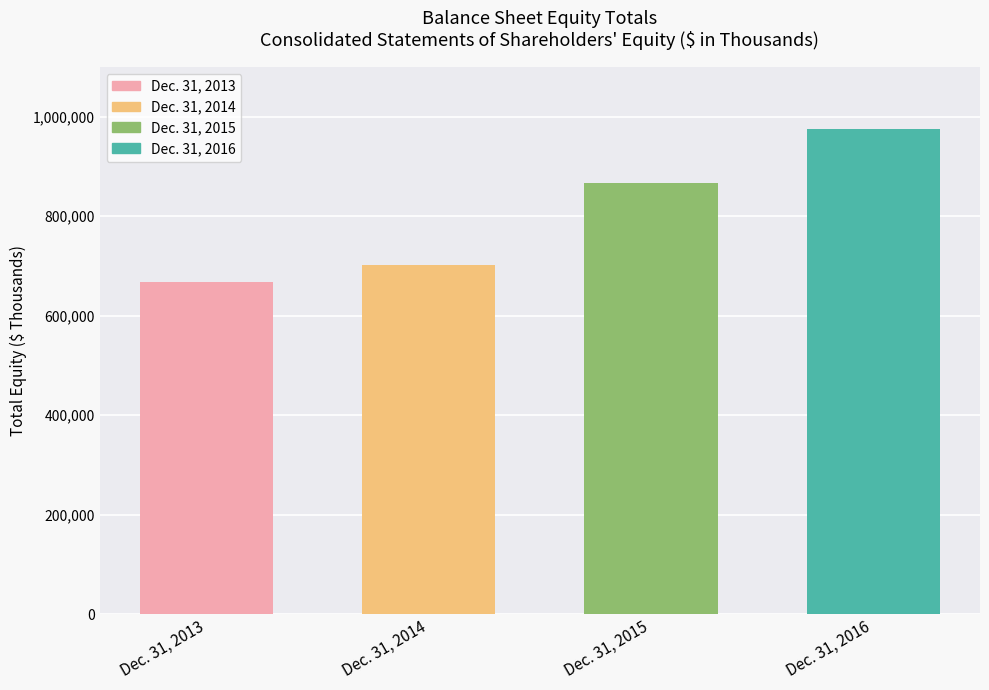

Between Dec. 31, 2014 and Dec. 31, 2013, which is larger?

Dec. 31, 2014